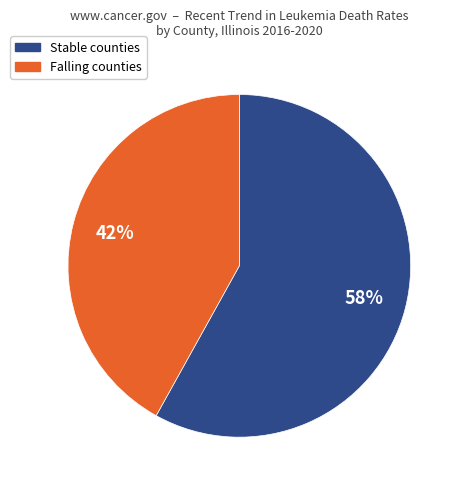

Does any single category account for the majority?

Yes